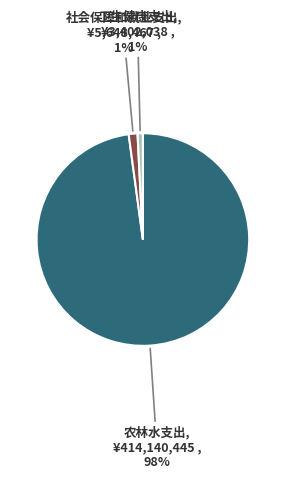

What is the largest slice in the pie chart?

农林水支出